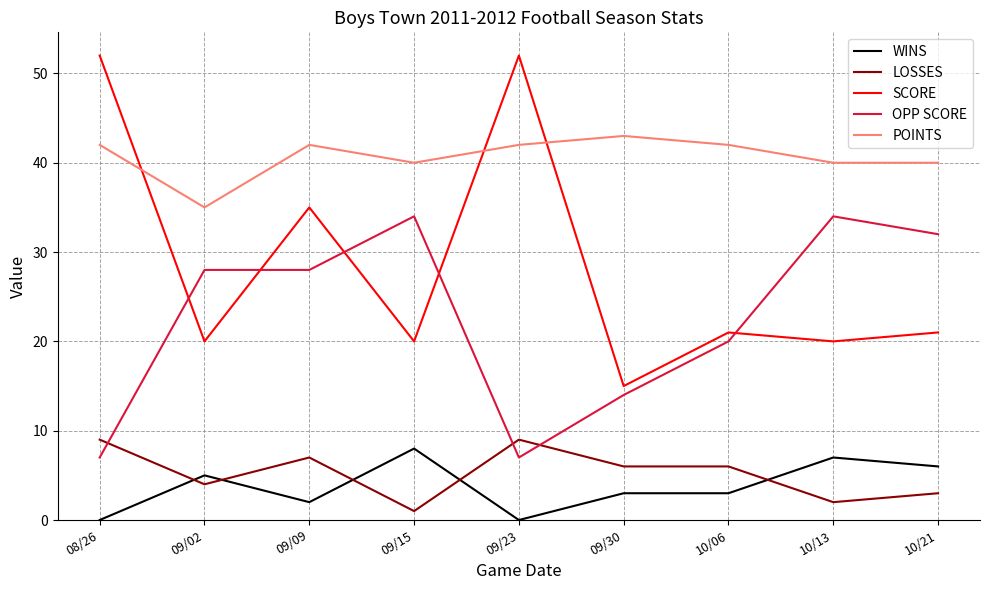

What position from the right is 10/13?

2